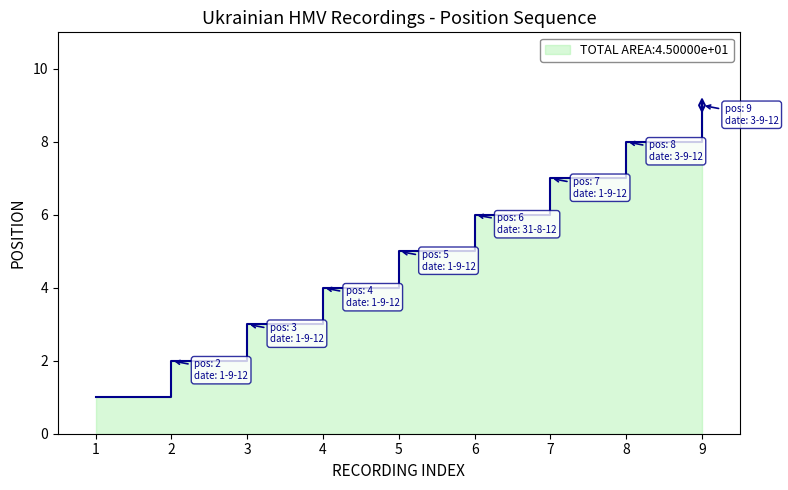

True or false: the data shows 6 at 6.

True